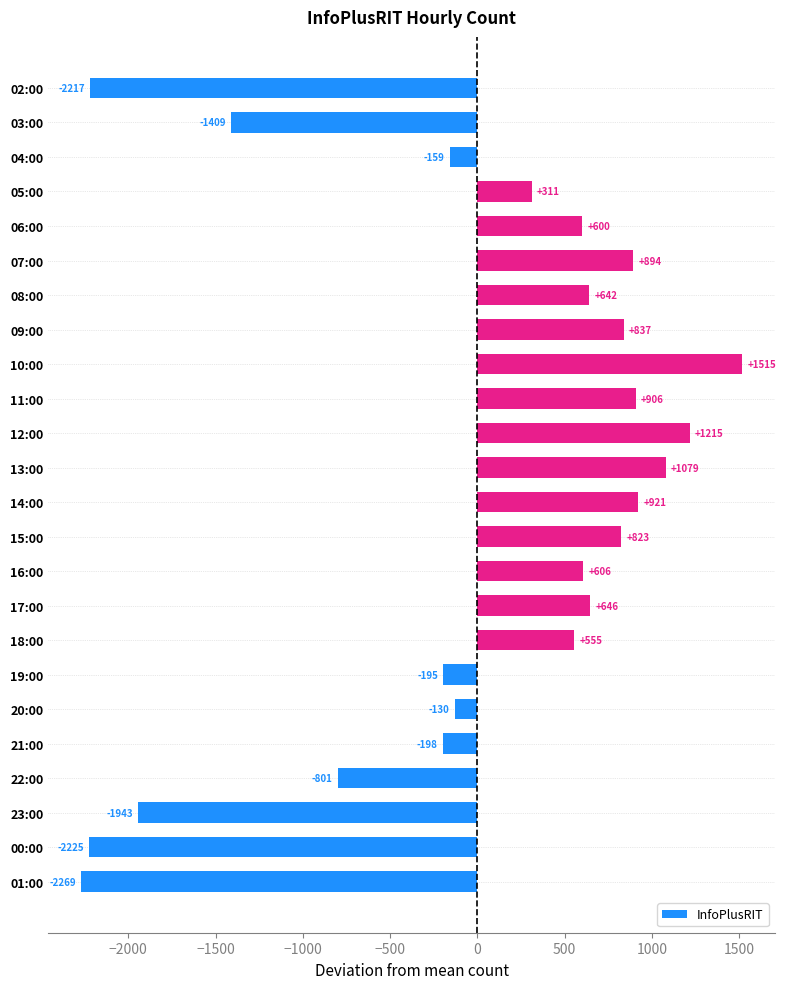

List the labels in order of value, smallest first.

01:00, 00:00, 02:00, 23:00, 03:00, 22:00, 21:00, 19:00, 04:00, 20:00, 05:00, 18:00, 06:00, 16:00, 08:00, 17:00, 15:00, 09:00, 07:00, 11:00, 14:00, 13:00, 12:00, 10:00